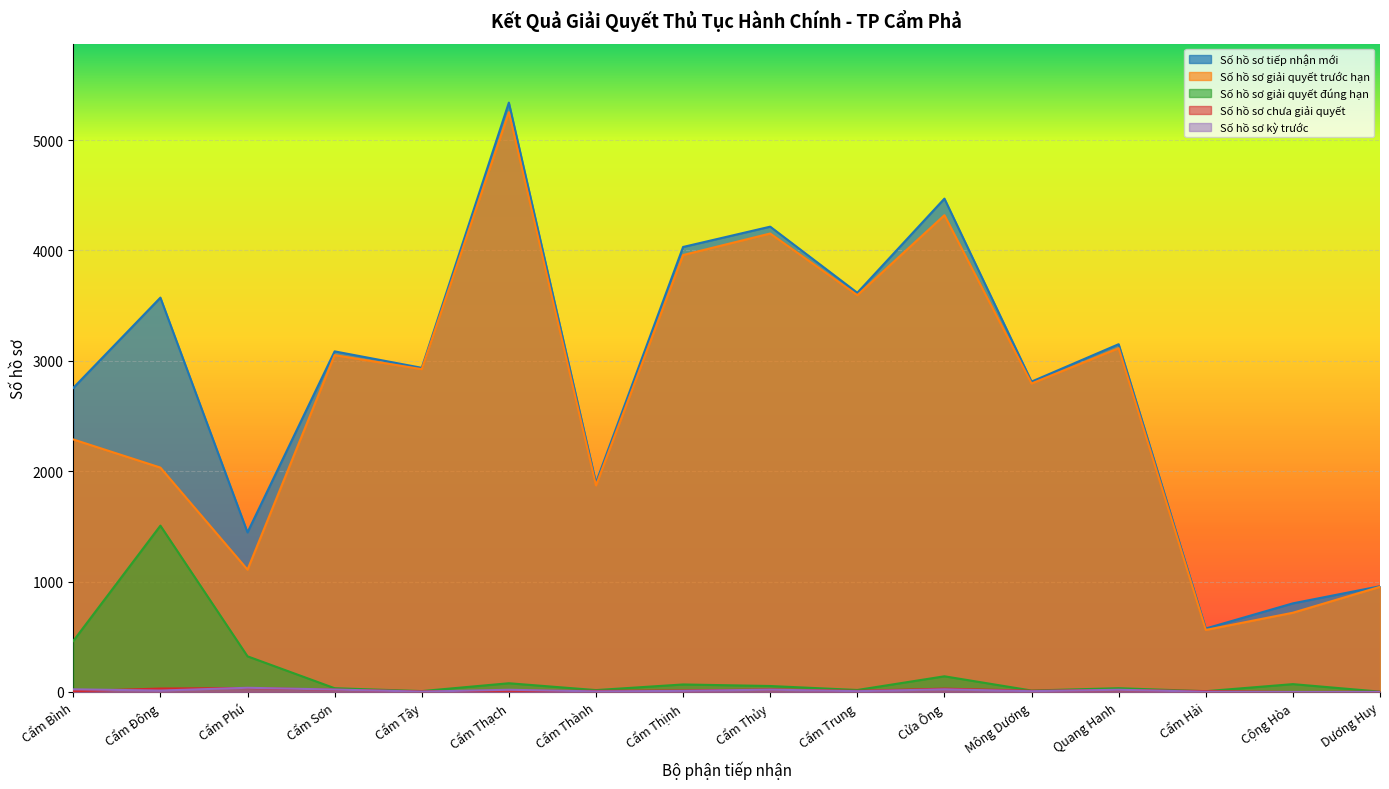

Is it true that Số hồ sơ giải quyết trước hạn equals 282 at Cẩm Hải?

False